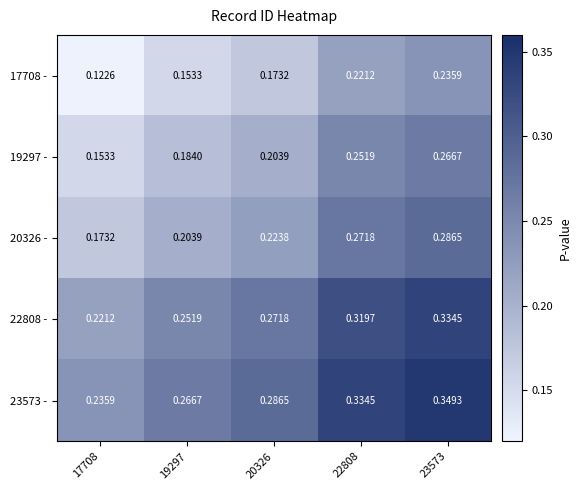

How many data points does each series have?

5